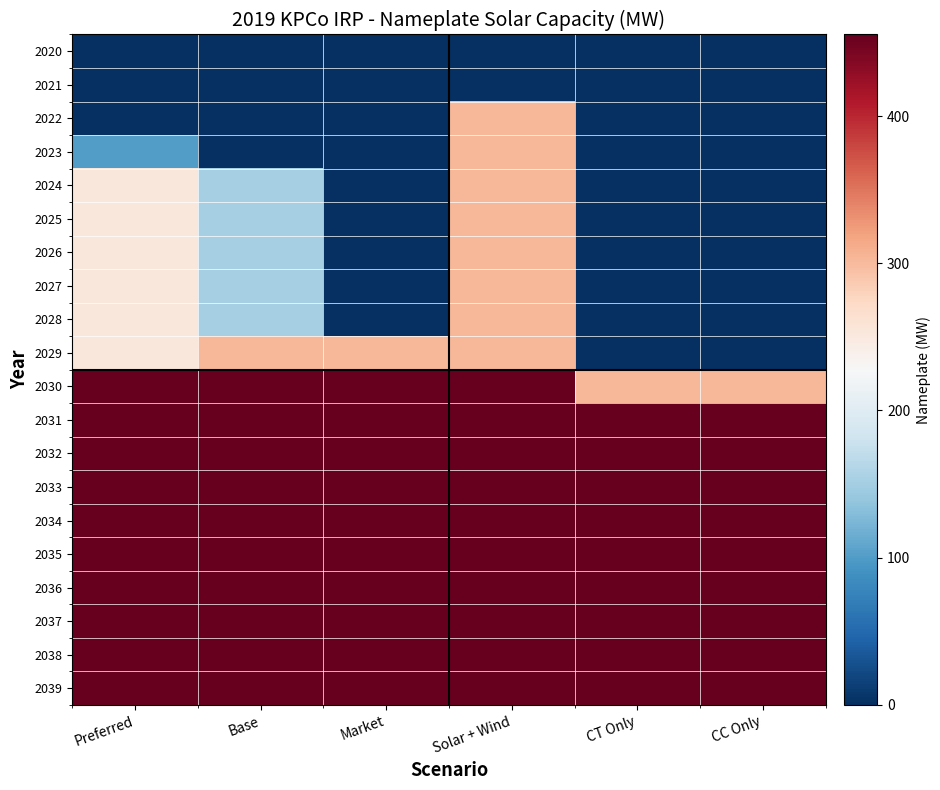

What is the total value across all series at Base?

5616.5